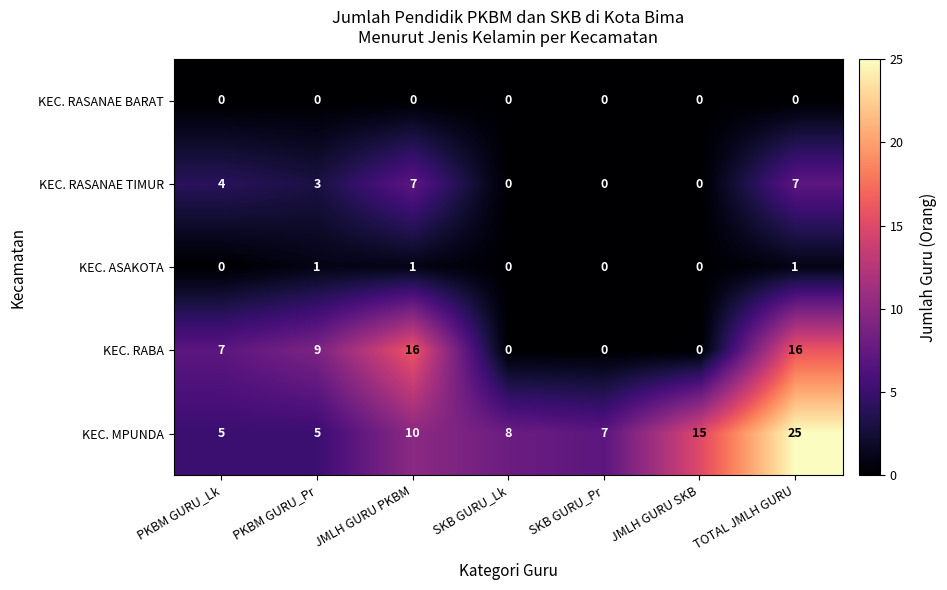

Which series has the largest total across all categories?

KEC. MPUNDA